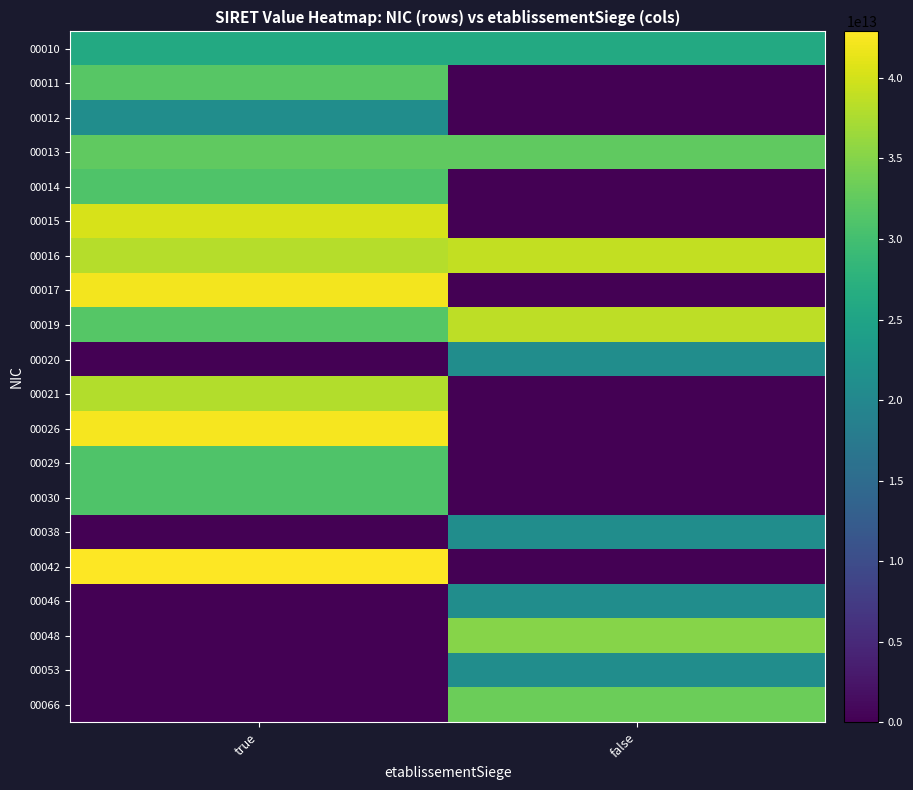

Which has a higher value, true or false?

false